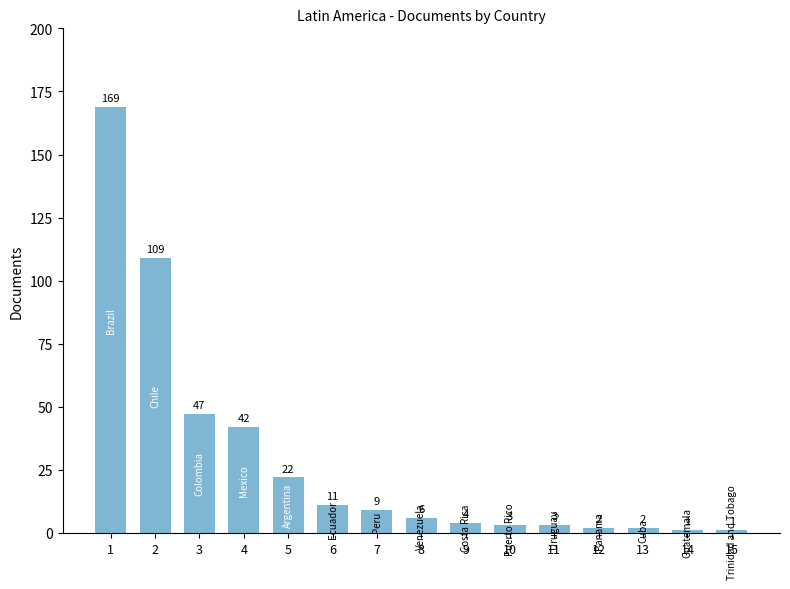

Approximately how many times larger is the value at 14 compared to 6?

0.1